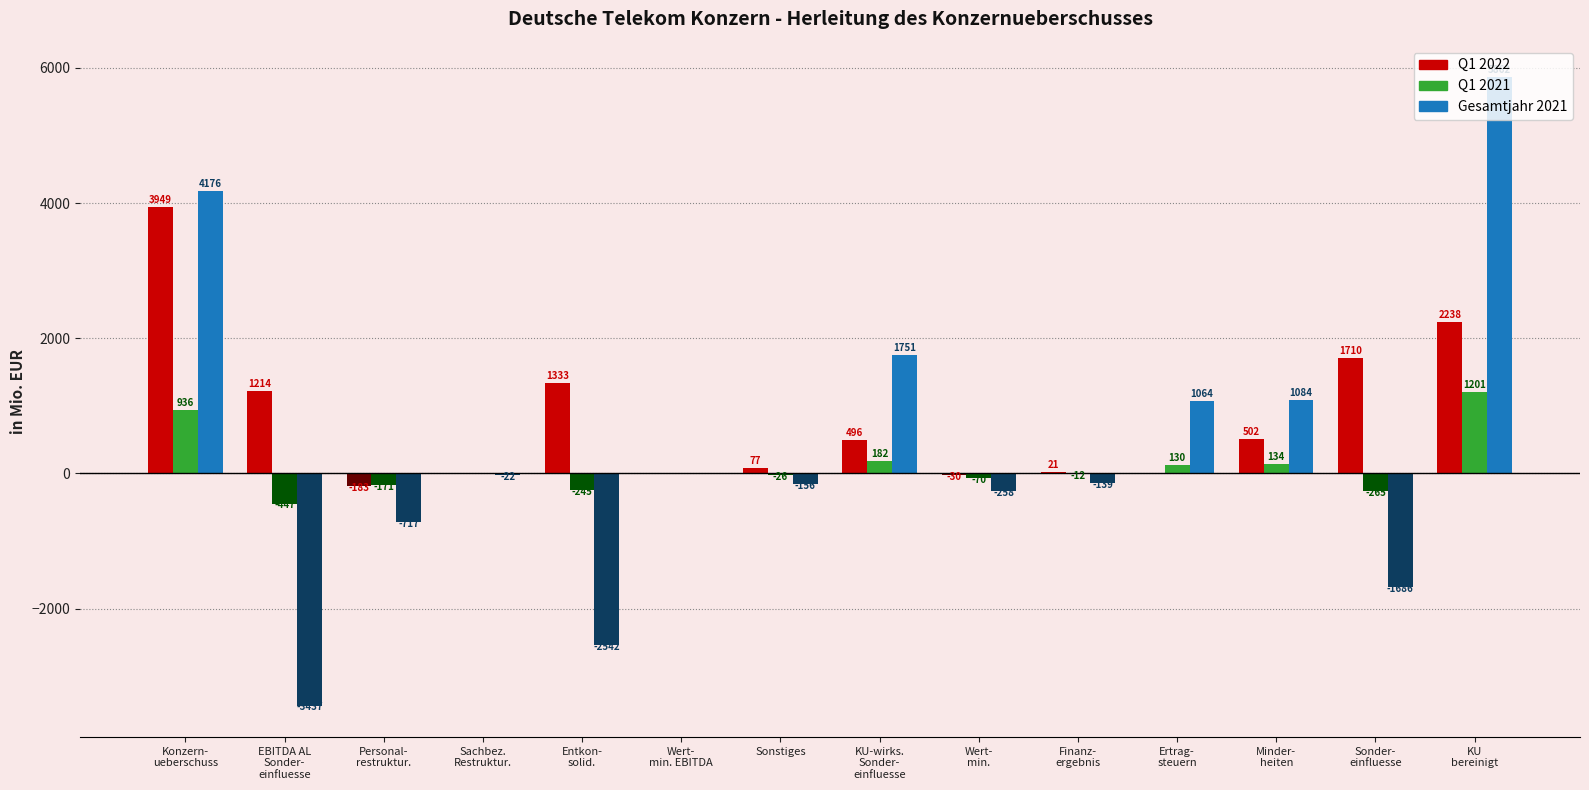

What is the sum of the Gesamtjahr 2021 values at Ertrag-
steuern and EBITDA AL
Sonder-
einfluesse?

-2373